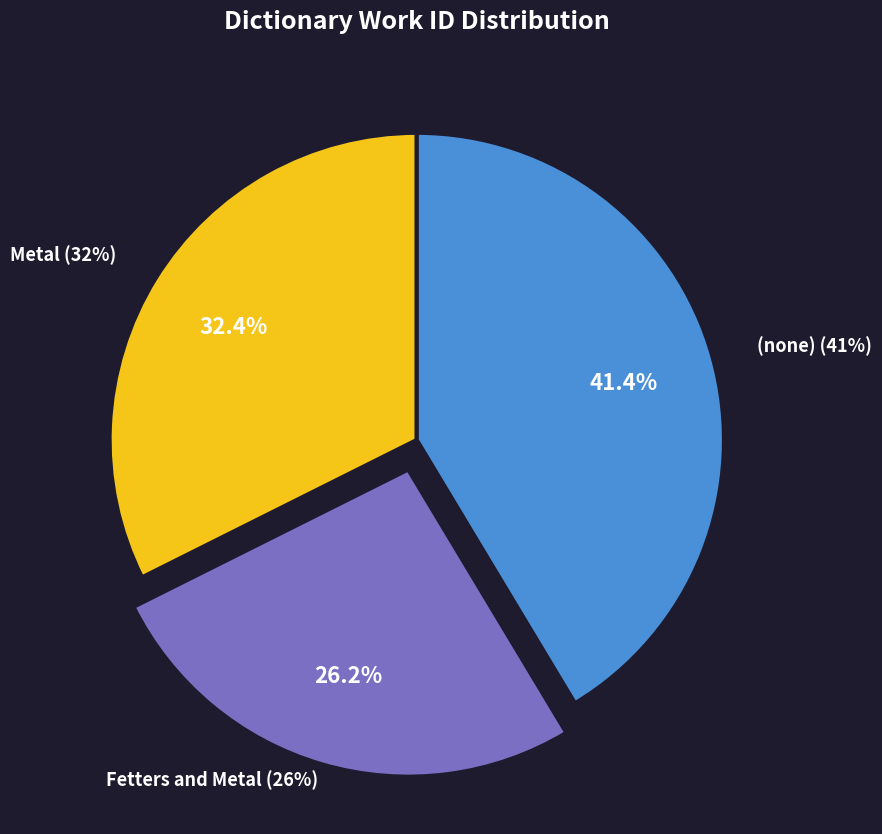

To the nearest percent, what portion does Fetters and Metal represent?

26%